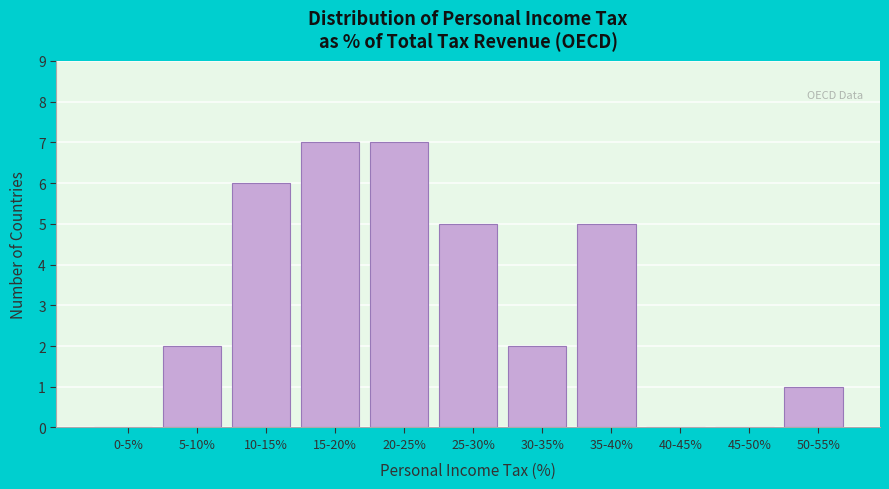

Reading right to left, what are all the values shown in this chart?

50-55%=1	45-50%=0	40-45%=0	35-40%=5	30-35%=2	25-30%=5	20-25%=7	15-20%=7	10-15%=6	5-10%=2	0-5%=0